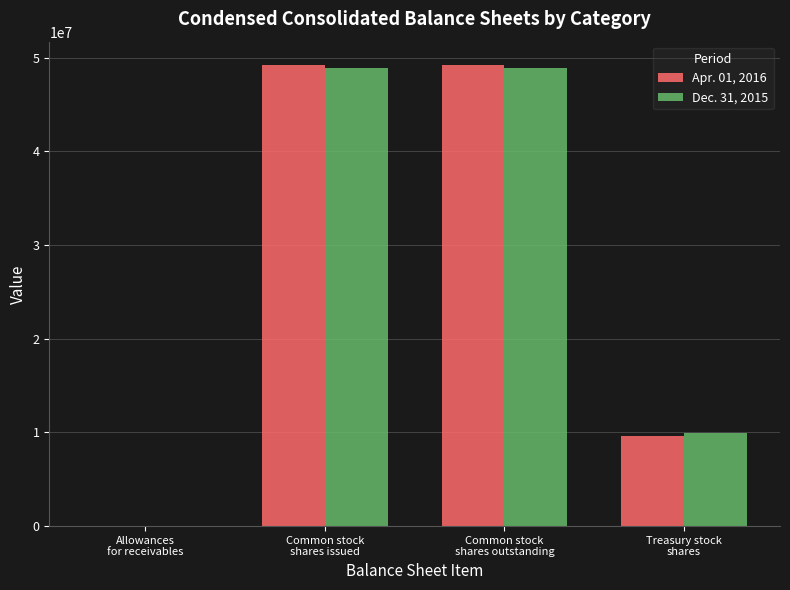

Reading right to left, transcribe all the data shown in this chart.

Apr. 01, 2016: 9573867.0	49236099.0	49236099.0	18.9
Dec. 31, 2015: 9901739.0	48908227.0	48908227.0	17.6